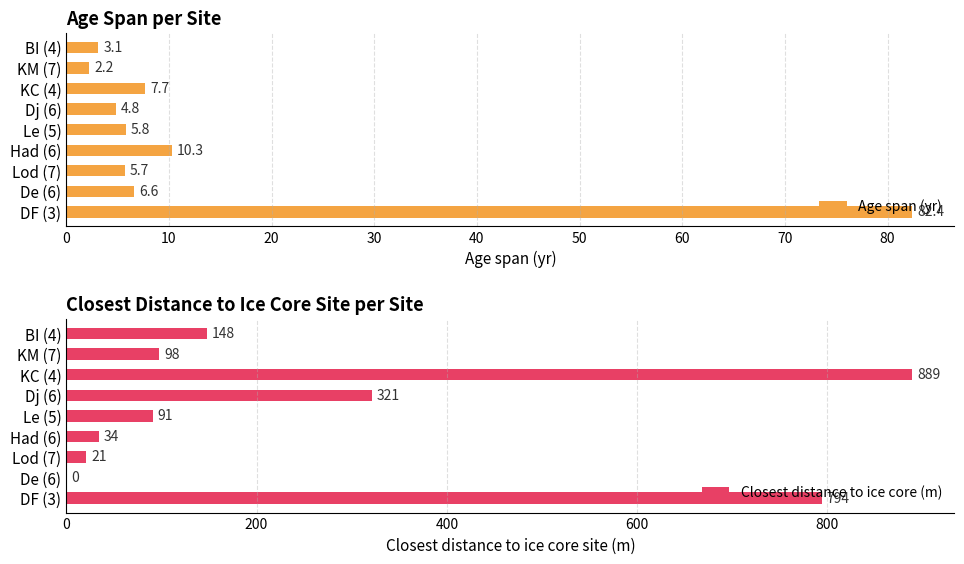

What is the average value of the Closest distance to ice core (m) series?

266